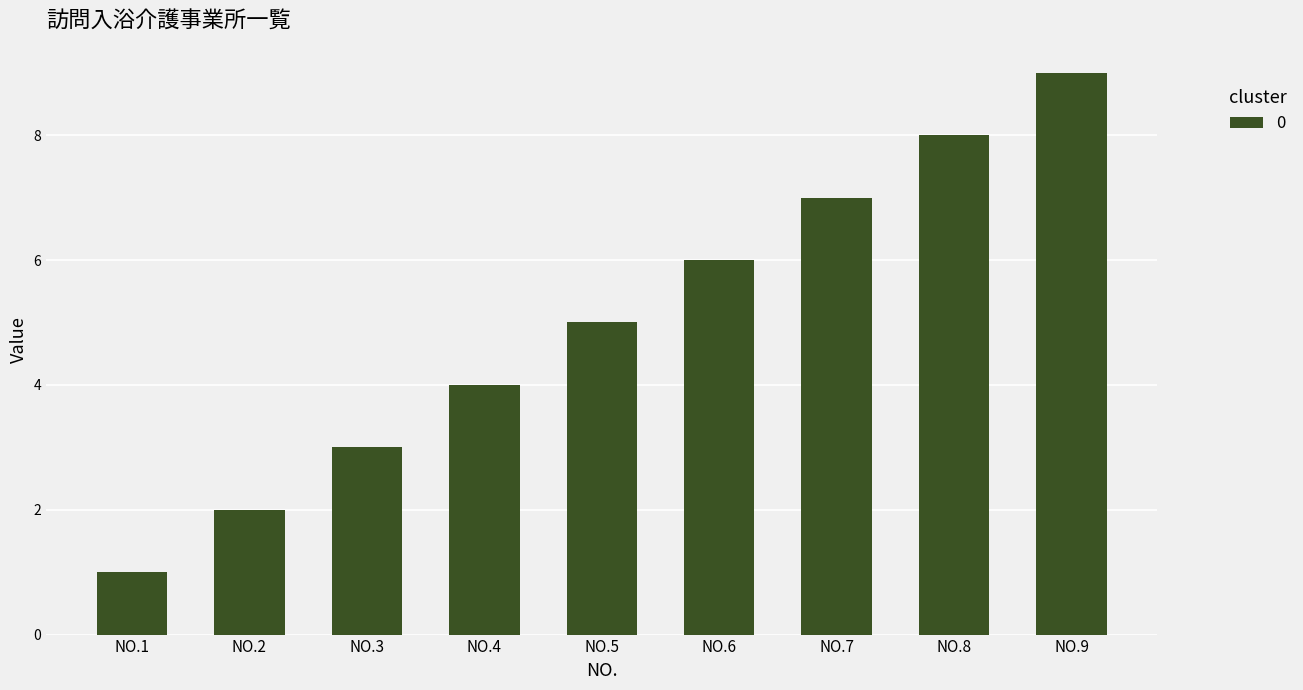

Rank the categories by value from highest to lowest.

NO.9, NO.8, NO.7, NO.6, NO.5, NO.4, NO.3, NO.2, NO.1